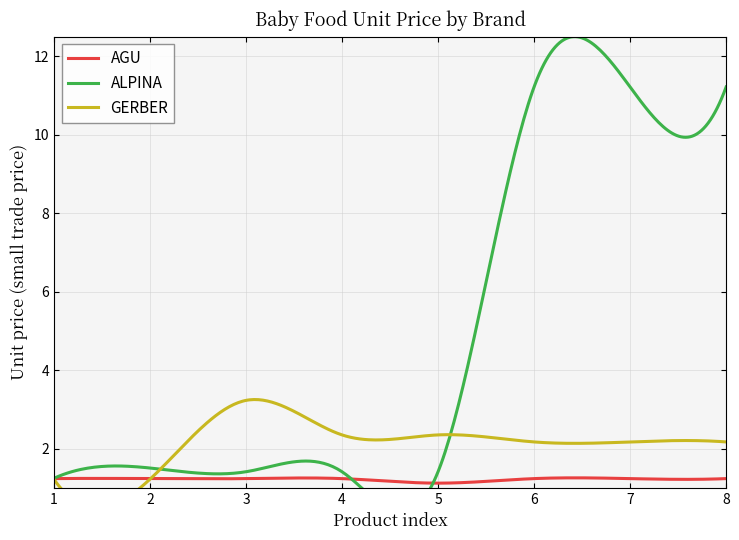

List the series in order of their peak value, highest first.

ALPINA, GERBER, AGU